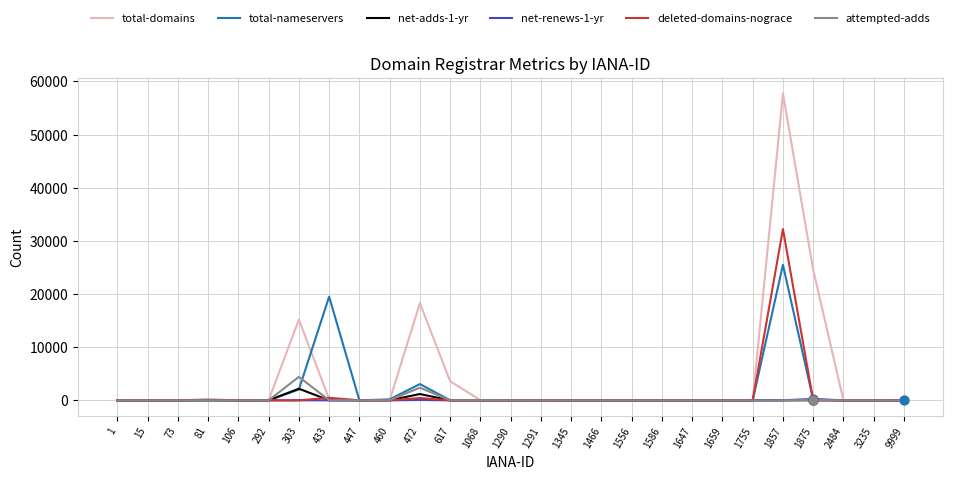

At which category is the sum across all series the highest?

1857